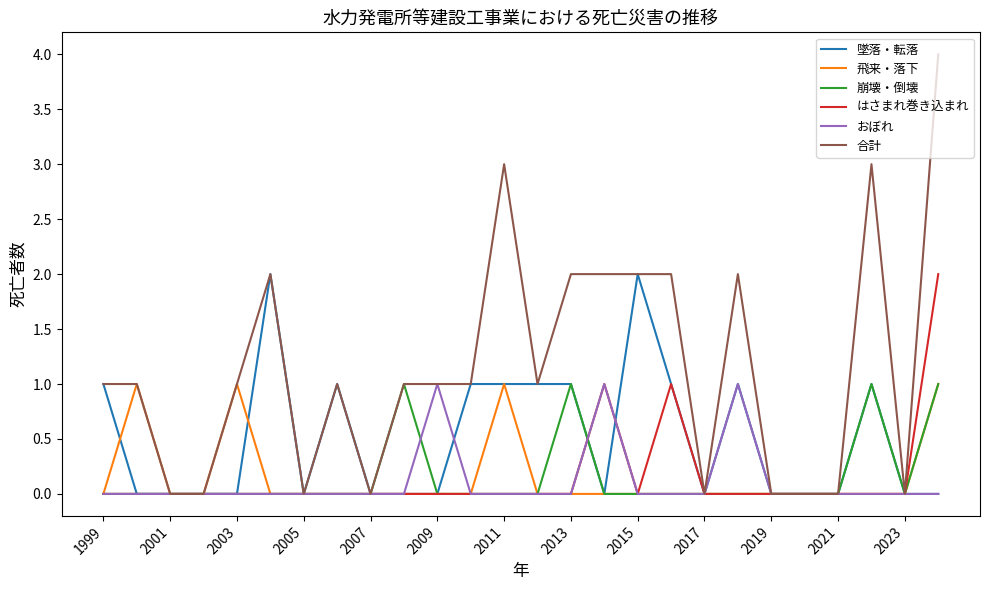

Which series has the largest range (max minus min)?

合計